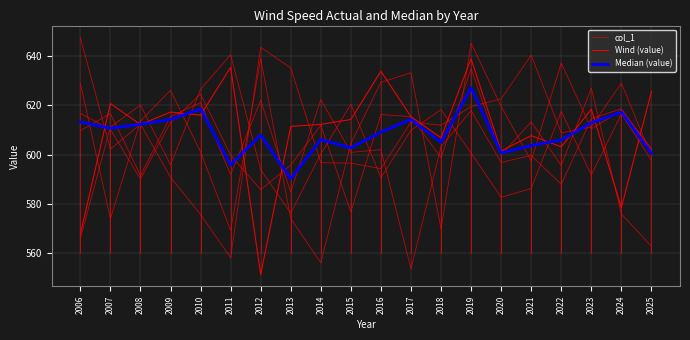

The value of Wind (value) at 2015 is 856.9. True or false?

False